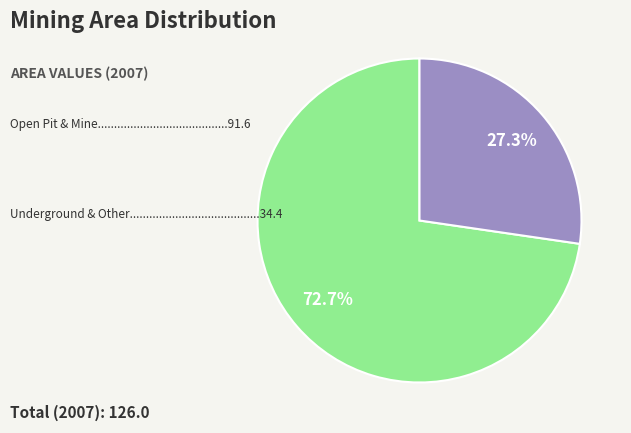

To the nearest percent, what is the average slice percentage?

50%